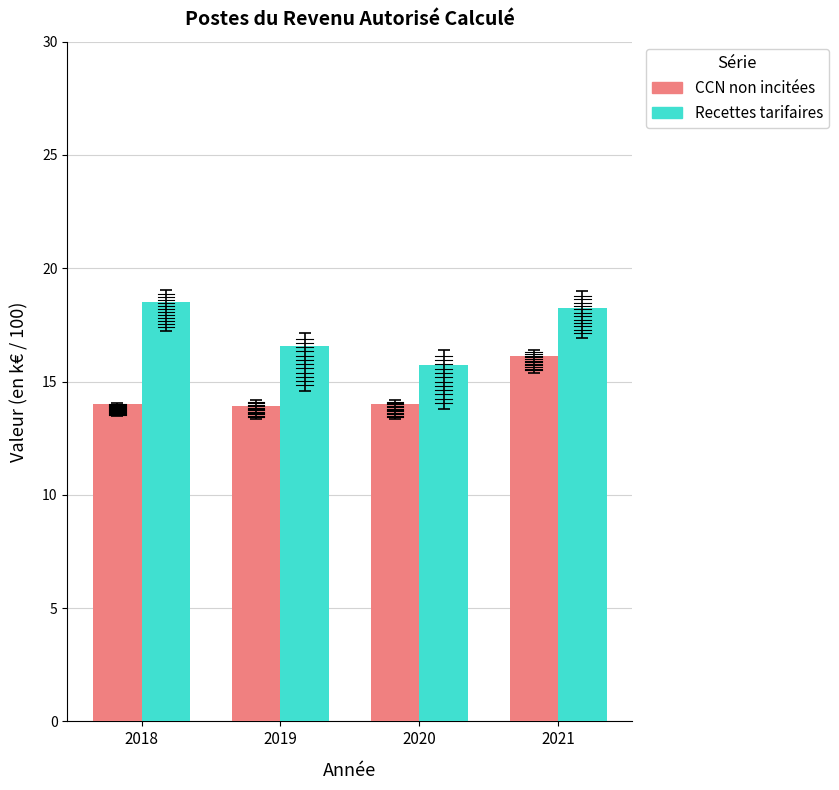

What is the sum of all CCN non incitées values?

58.0